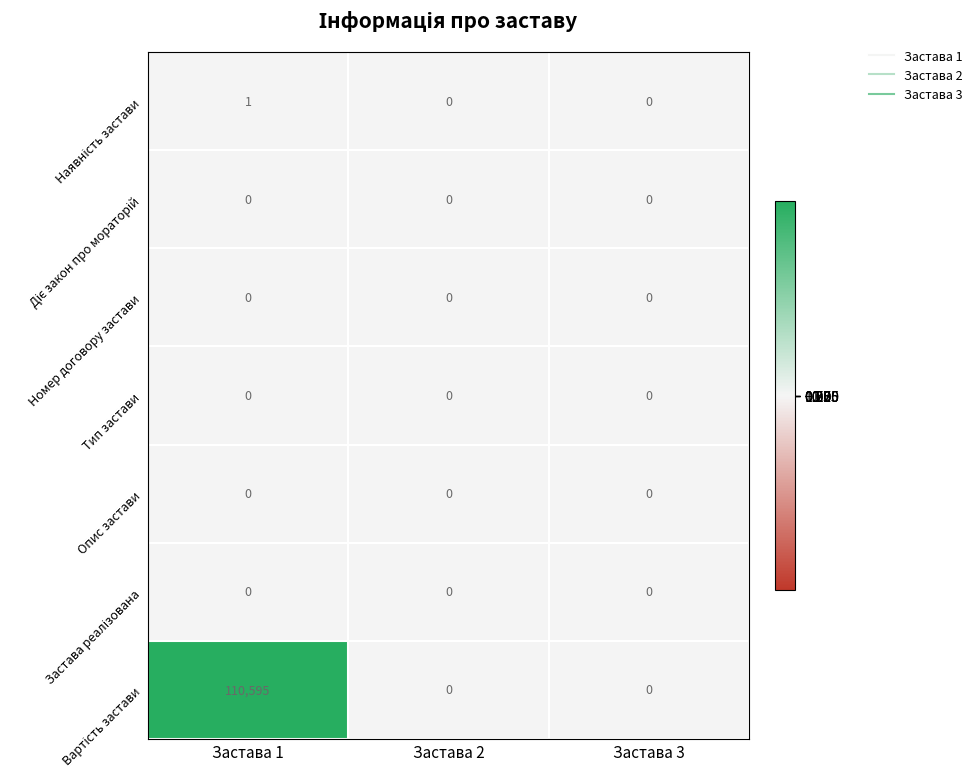

At which category is the sum across all series the highest?

Застава 1